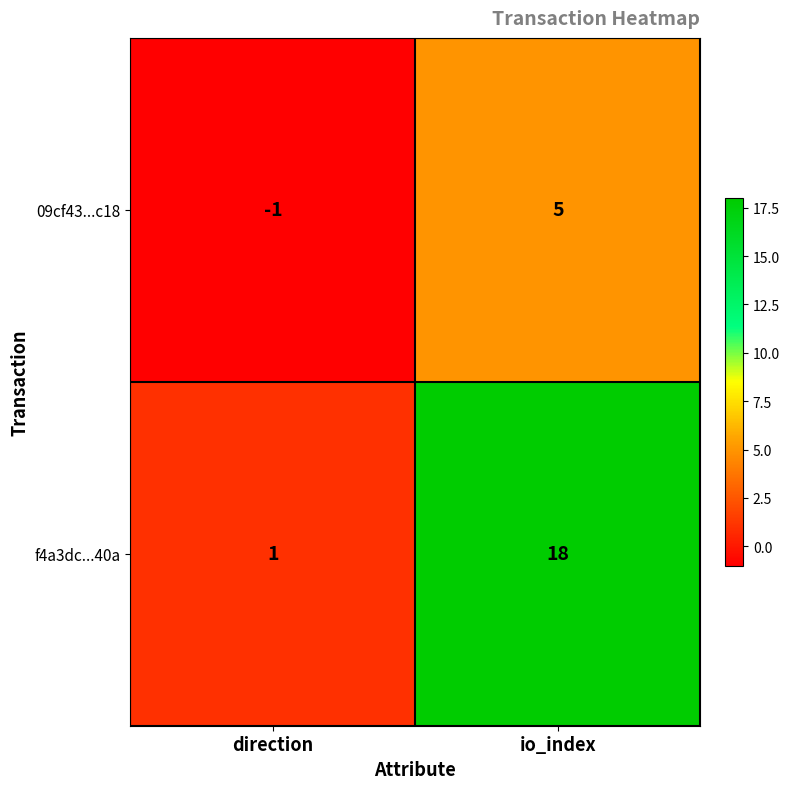

Reading right to left, extract all data points from this chart.

09cf43...c18: io_index=5	direction=-1
f4a3dc...40a: io_index=18	direction=1